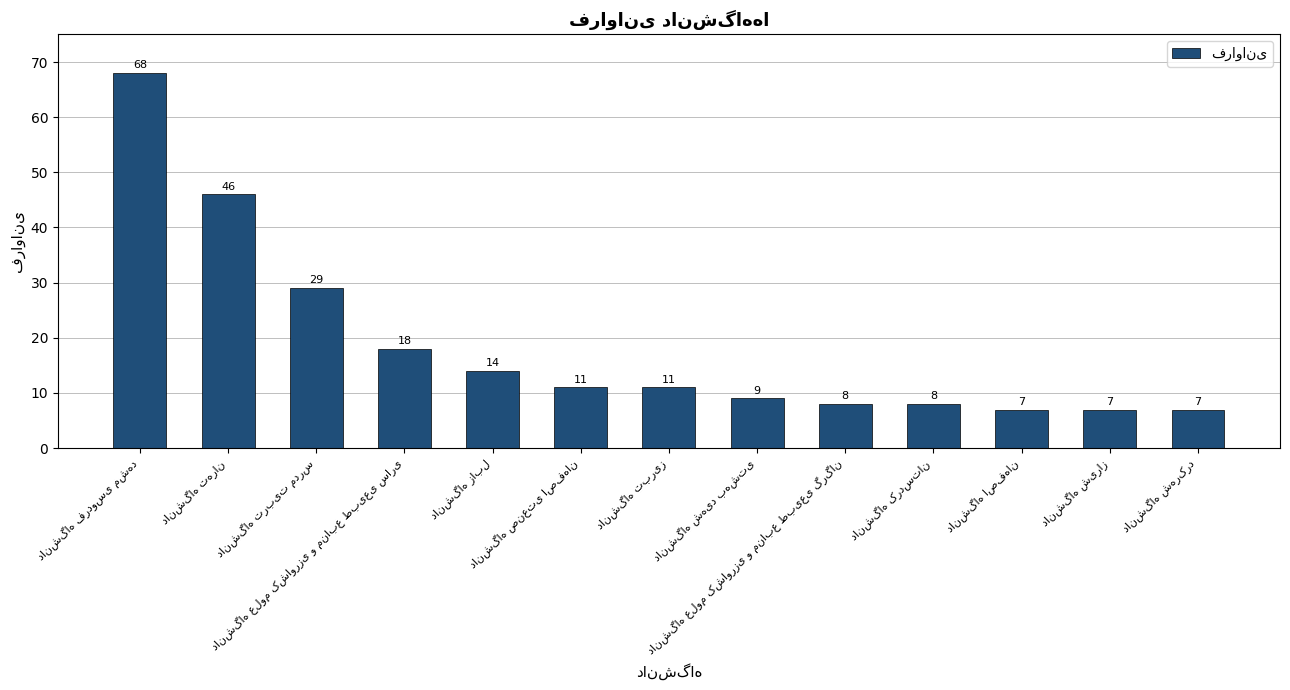

Does the chart contain stacked bars?

No